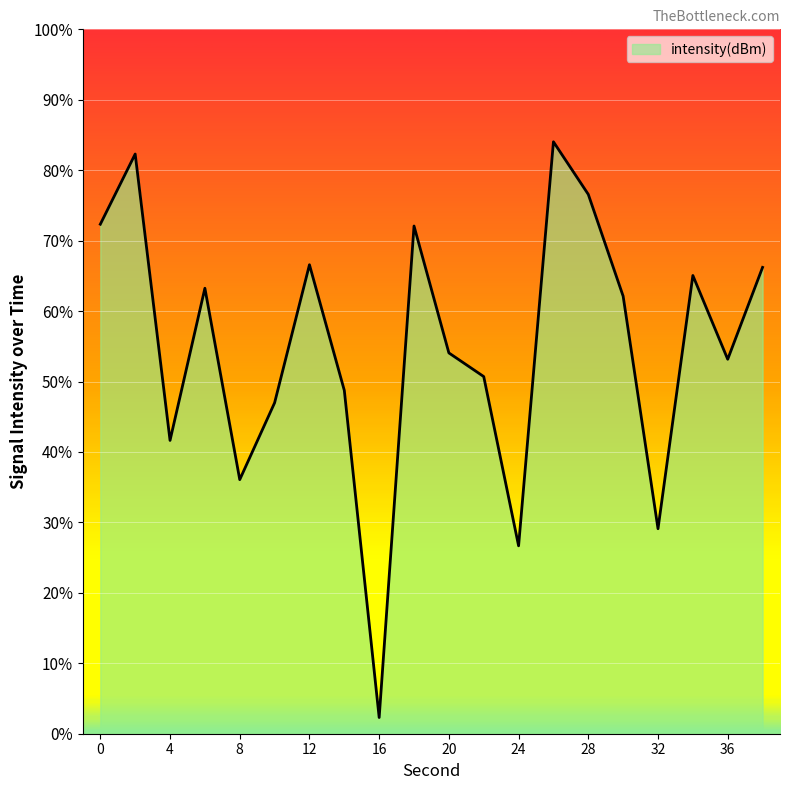

Reading right to left, extract all data points from this chart.

38=-120.1	36=-124.1	34=-120.5	32=-131.3	30=-121.4	28=-117.0	26=-114.8	24=-132.0	22=-124.8	20=-123.8	18=-118.4	16=-139.3	14=-125.4	12=-120.0	10=-125.9	8=-129.2	6=-121.0	4=-127.5	2=-115.3	0=-118.3